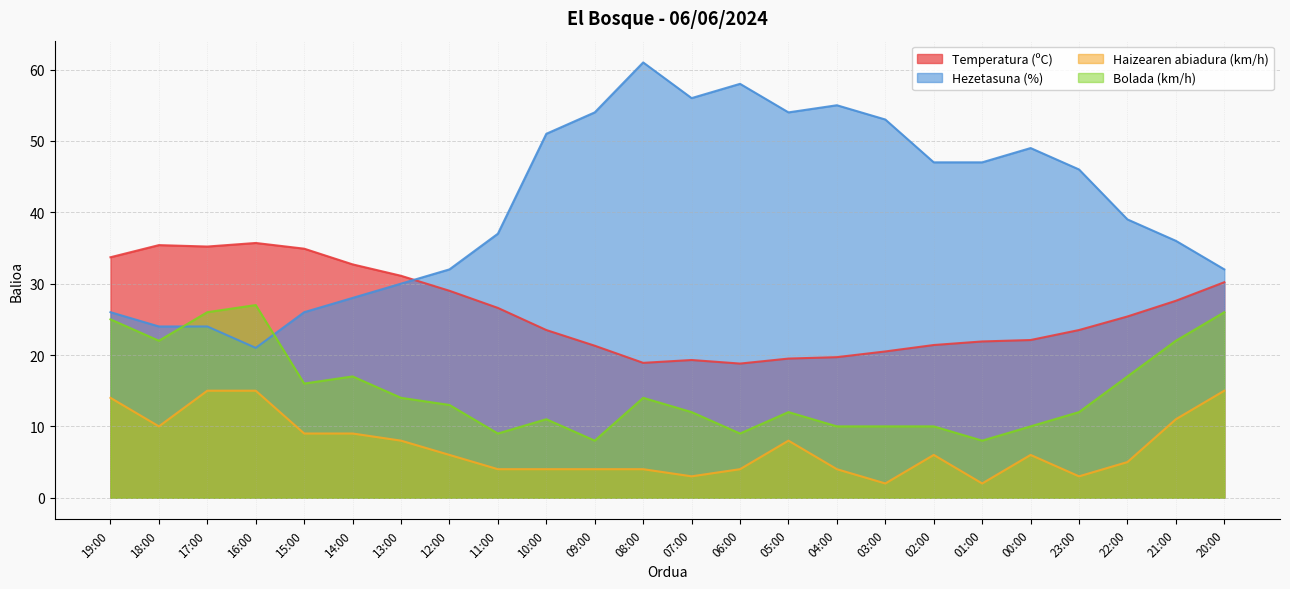

What are all the series names shown in the legend?

Temperatura (ºC), Hezetasuna (%), Haizearen abiadura (km/h), Bolada (km/h)